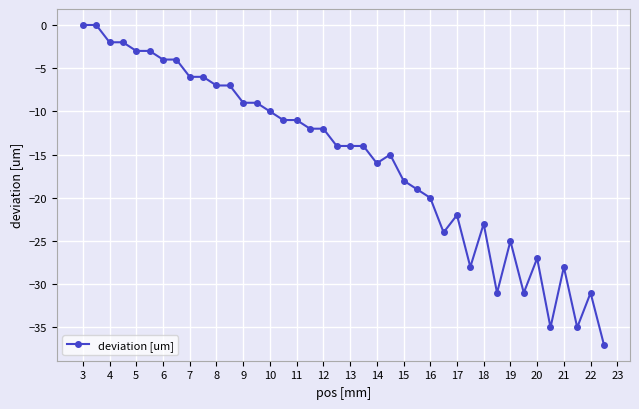

What is the average value?

-16